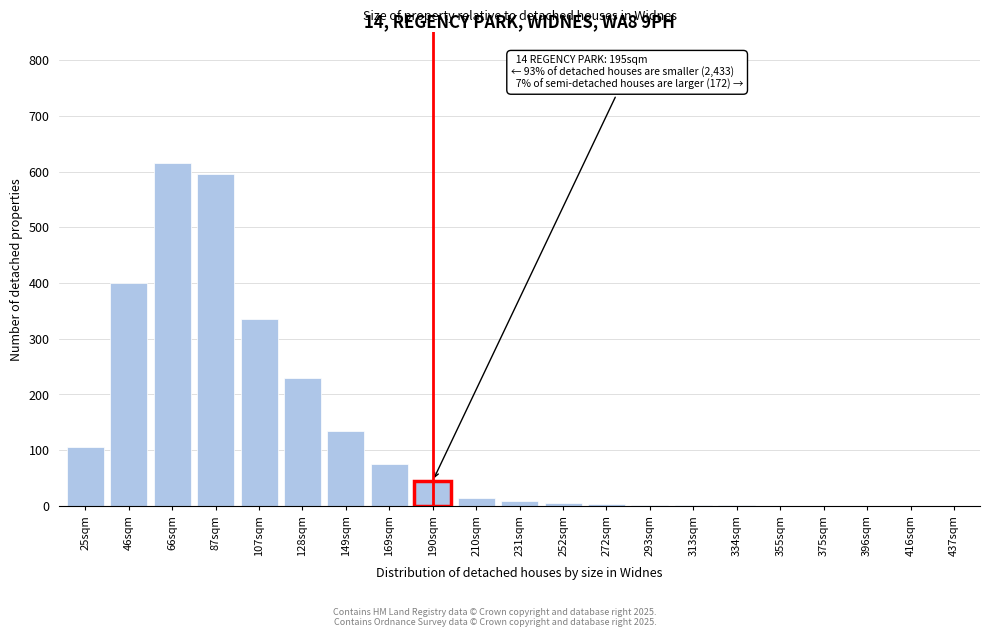

What is the change in value from 128sqm to 190sqm?

-185